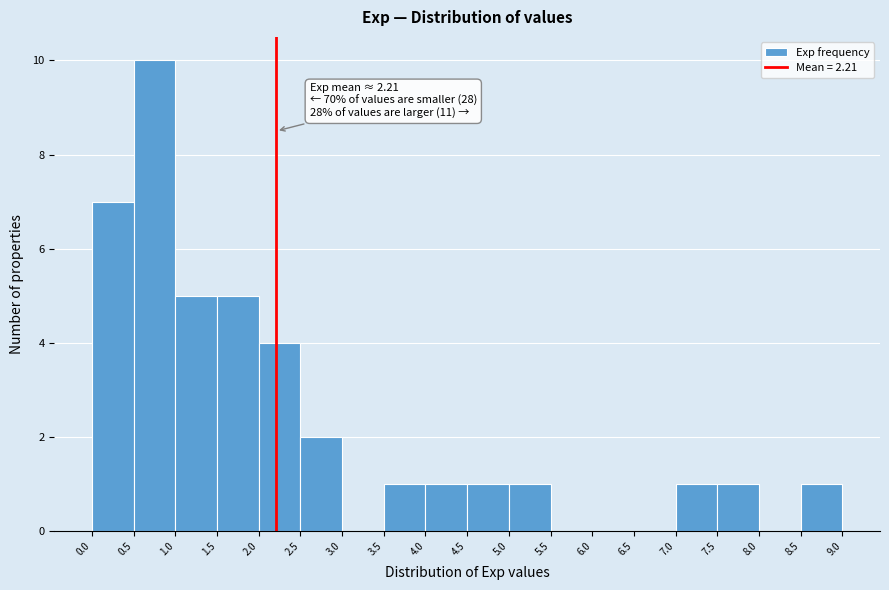

Which range on the x-axis has the tallest bar?

0.5 to 1.0